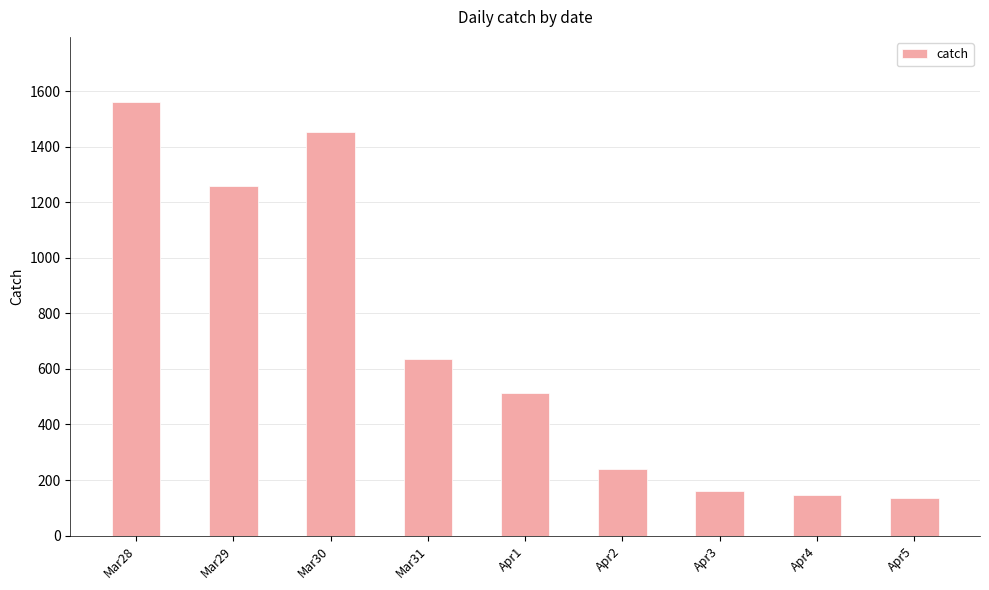

Which category has the highest value across all series?

Mar28